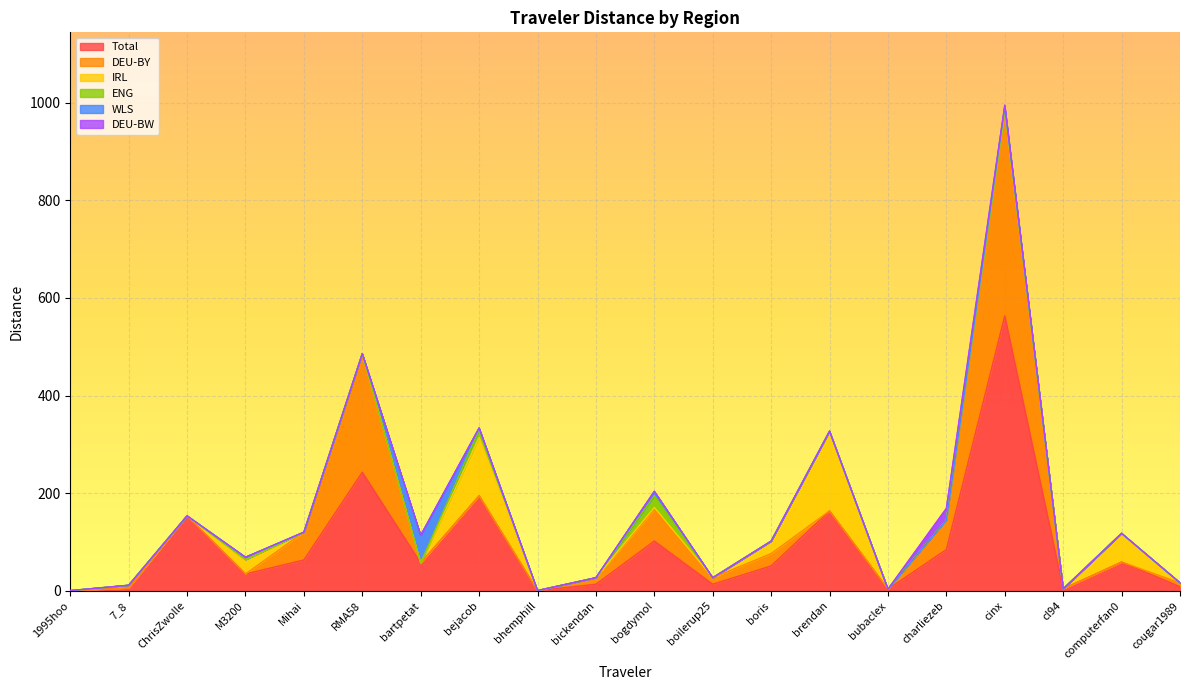

What is the label of the 13th point from the left?

boris